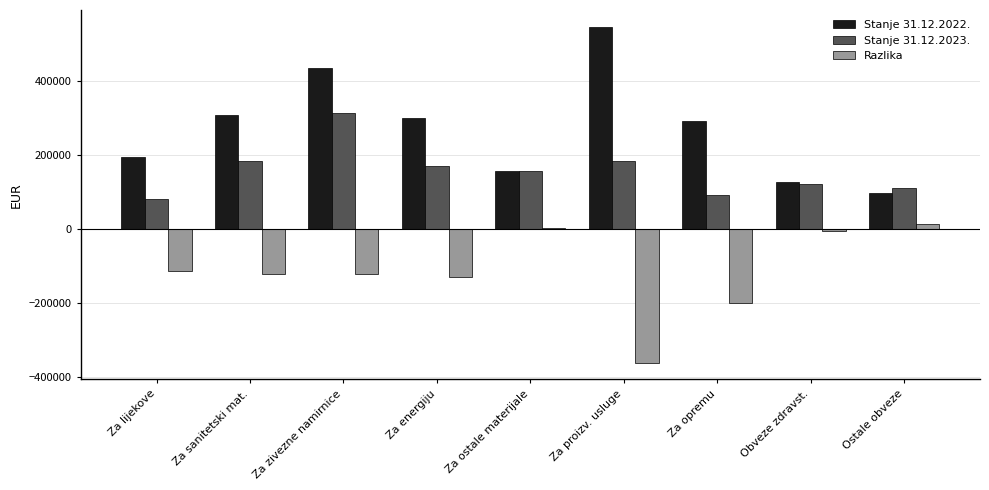

Are the bars grouped side by side (vs. stacked)?

Yes